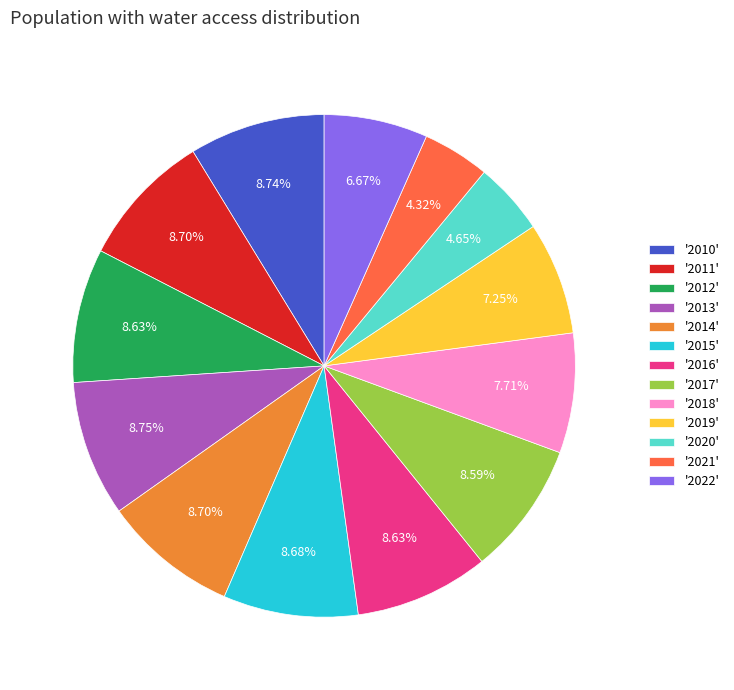

Combined, do '2018' and '2015' account for over 50%?

No